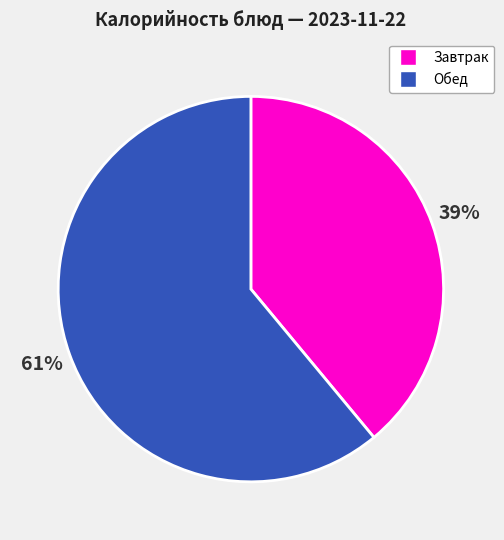

Which category accounts for the majority?

Обед